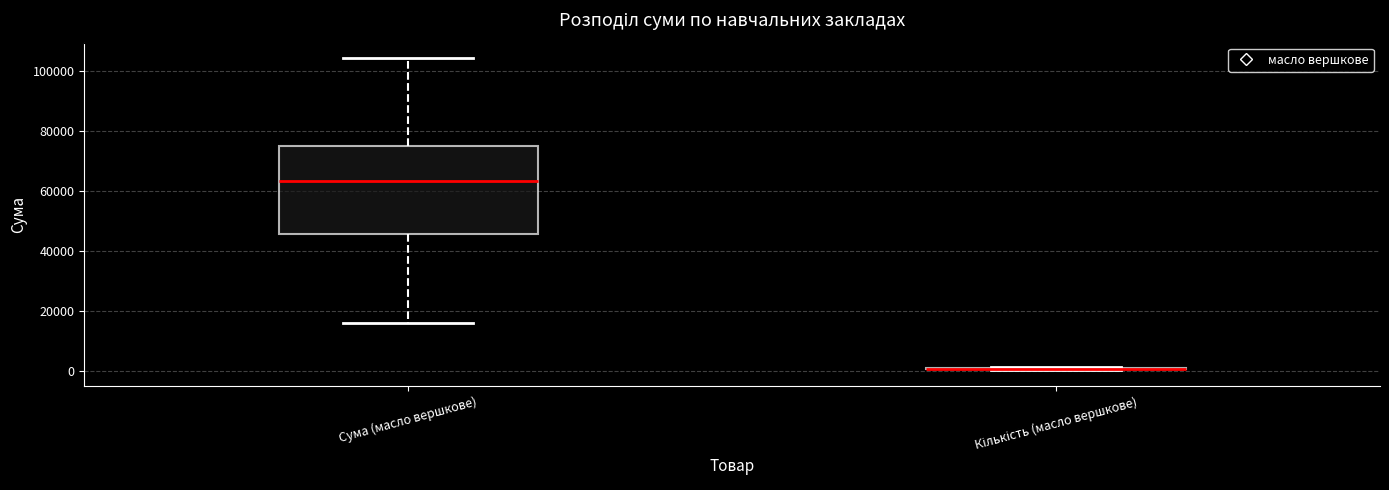

Reading left to right, transcribe this box plot: for each box, give where its median line is, the range the box spans, and where its two whiskers end, as read against the y-axis. The values are not printed on the chart, so give them approximately, as read against the axis.

Сума (масло вершкове): median 64000, box 46000 to 76000, whiskers 16000 to 104000
Кількість (масло вершкове): box collapsed to a line at 0, whiskers 0 to 2000